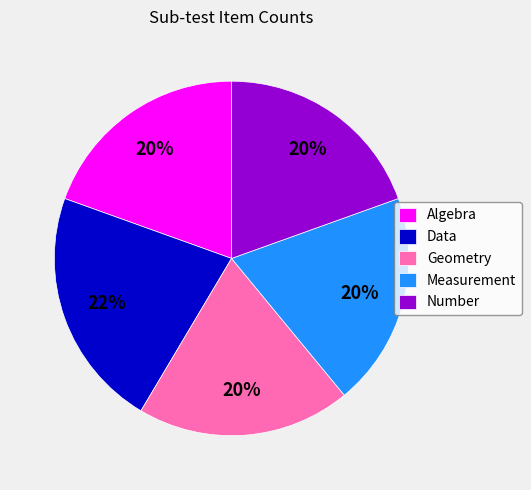

Which has a higher value, Measurement or Data?

Data